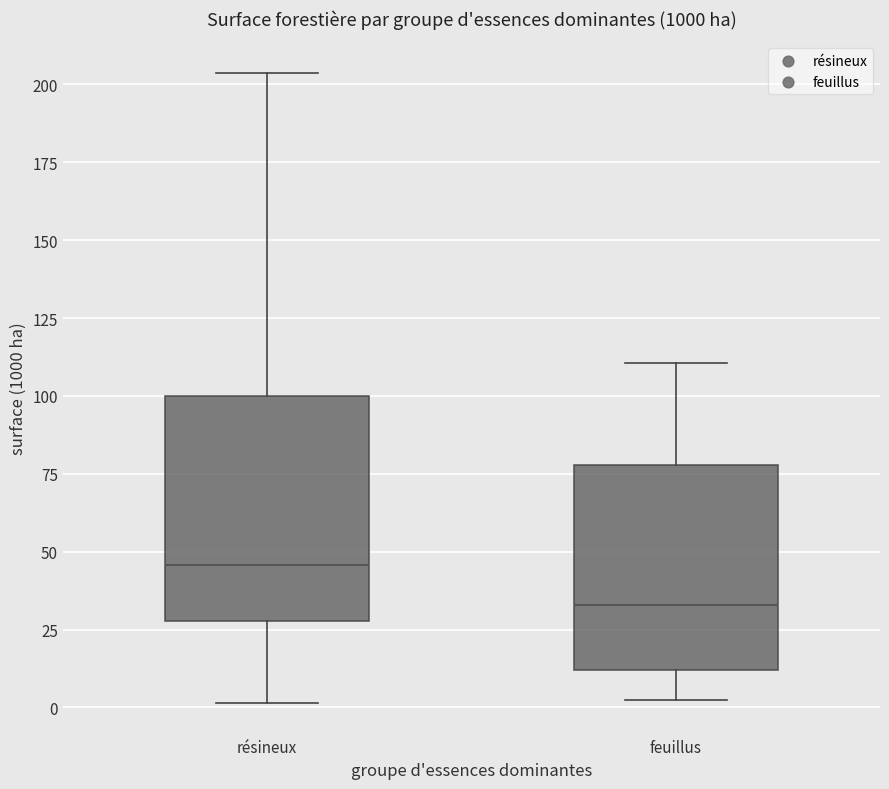

Where does the upper whisker of the box for feuillus end on the y-axis? The values are not printed on the chart, so give them approximately, as read against the axis.

110